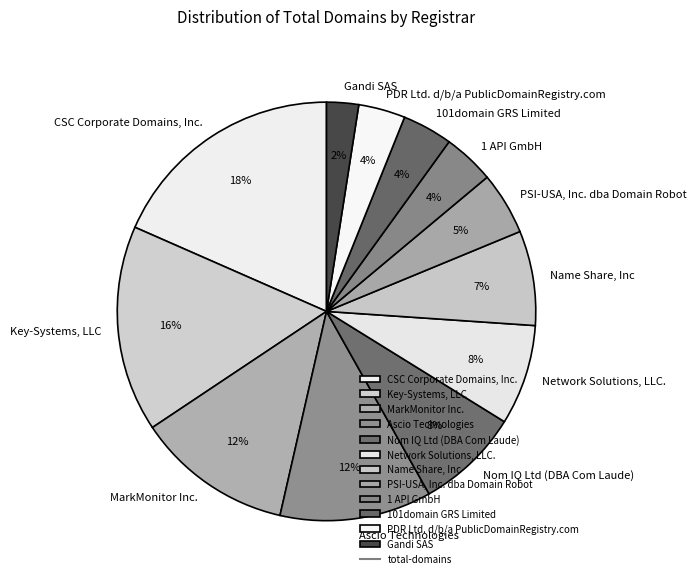

Is the sum of 101domain GRS Limited and 1 API GmbH greater than half?

No